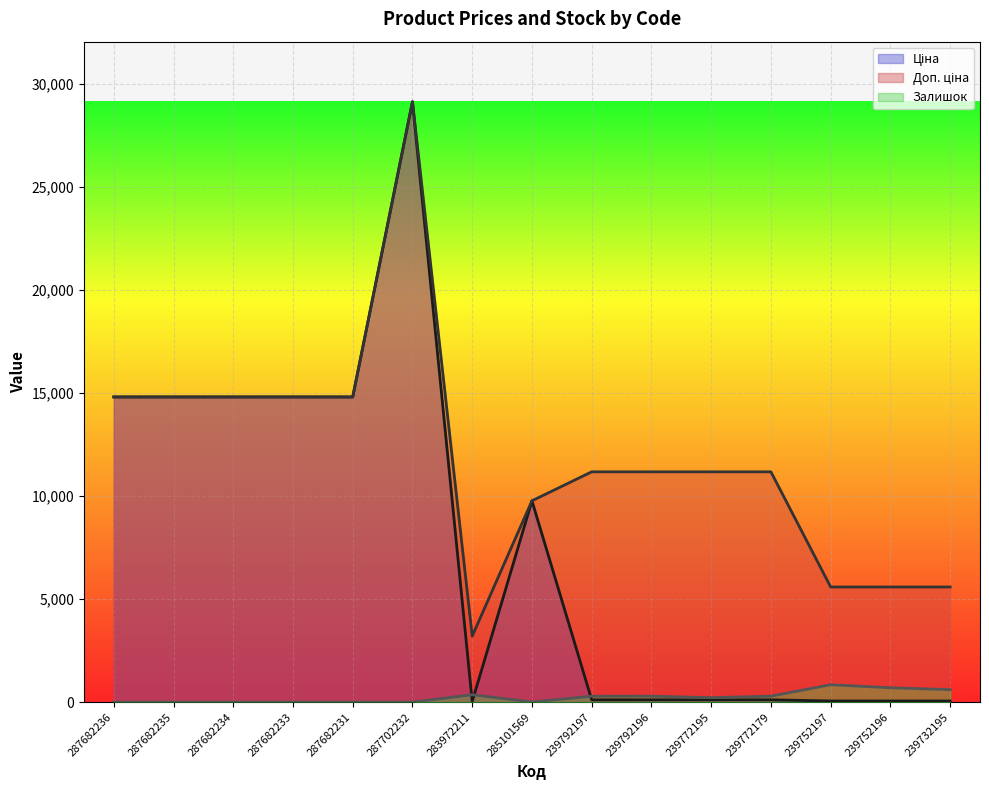

What are all the series names shown in the legend?

Ціна, Доп. ціна, Залишок